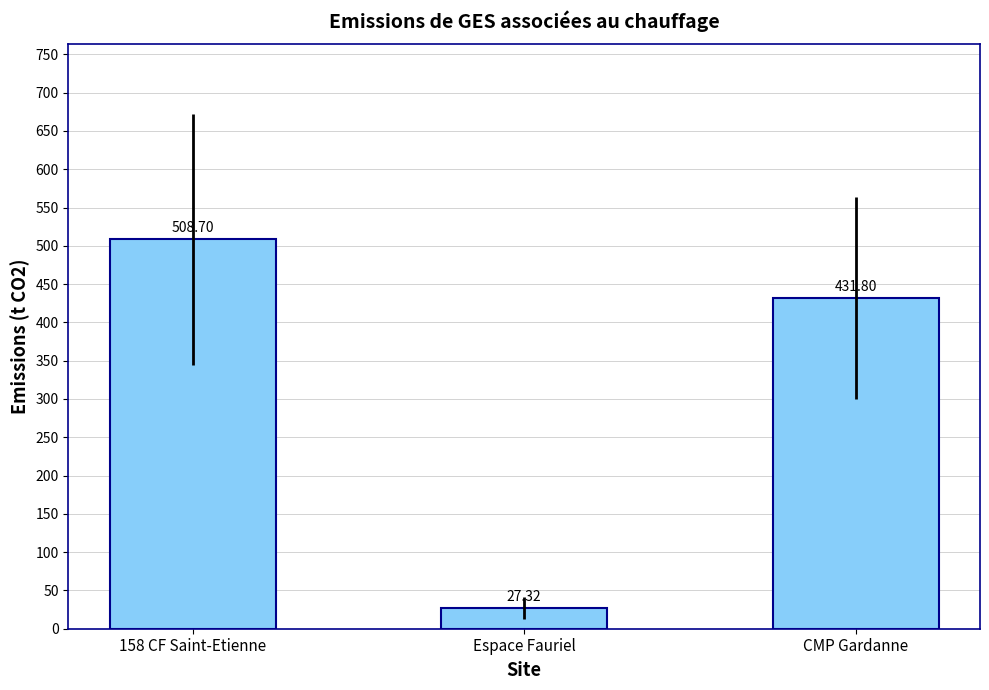

Which category has the highest value across all series?

158 CF Saint-Etienne